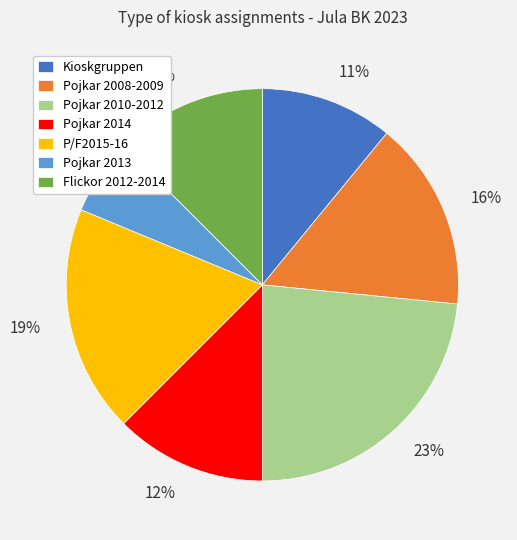

What is the ratio of the value at Pojkar 2013 to the value at Pojkar 2008-2009?

0.4